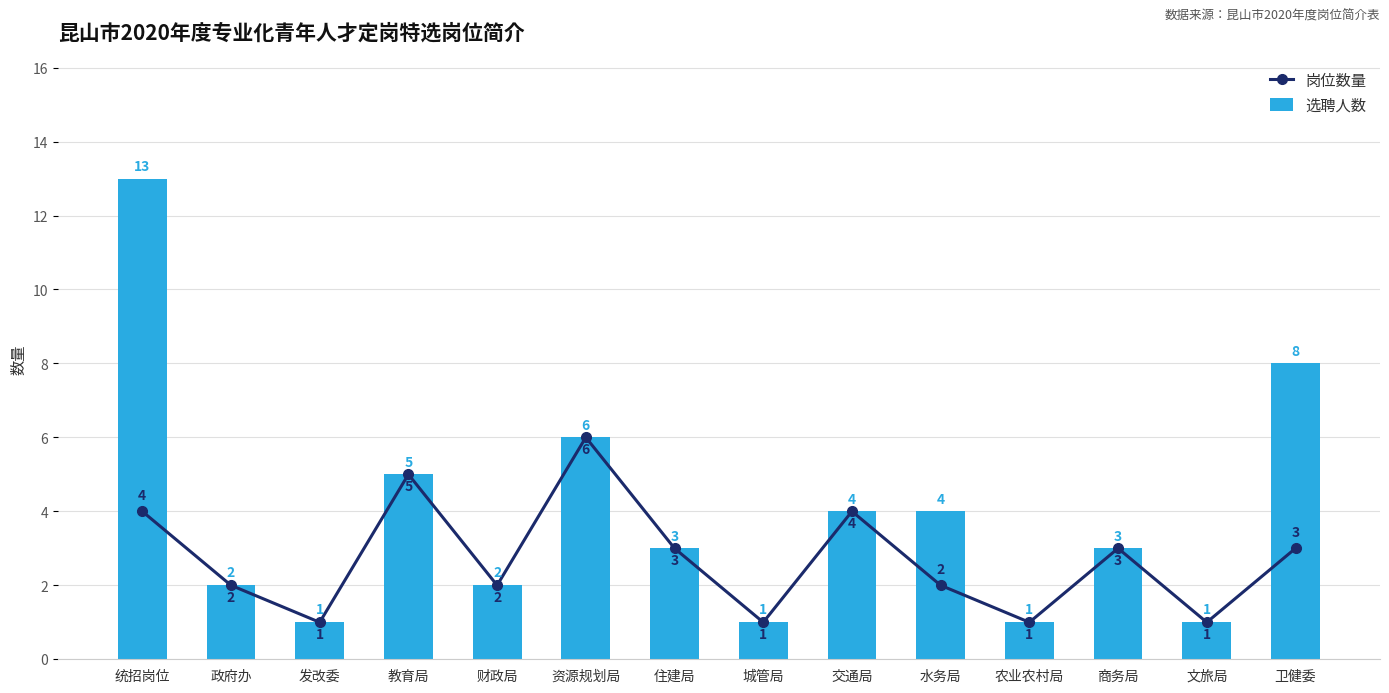

What is the value of the 选聘人数 bar at the 13th from the left?

1